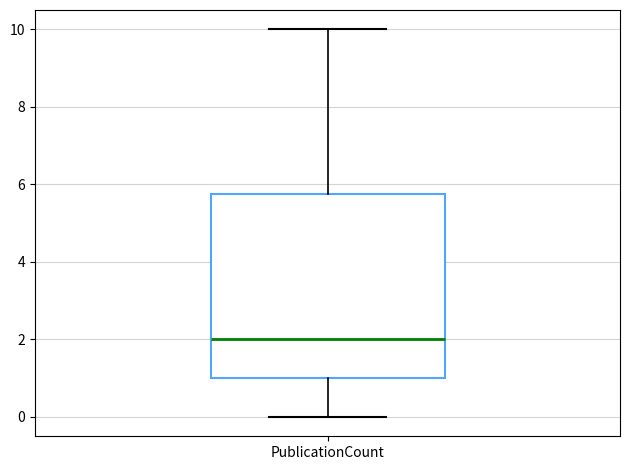

Transcribe this box plot: give where the median line is, the range the box spans, and where the two whiskers end, as read against the y-axis. The values are not printed on the chart, so give them approximately, as read against the axis.

median 2.0, box 1.0 to 5.8, whiskers 0.0 to 10.0